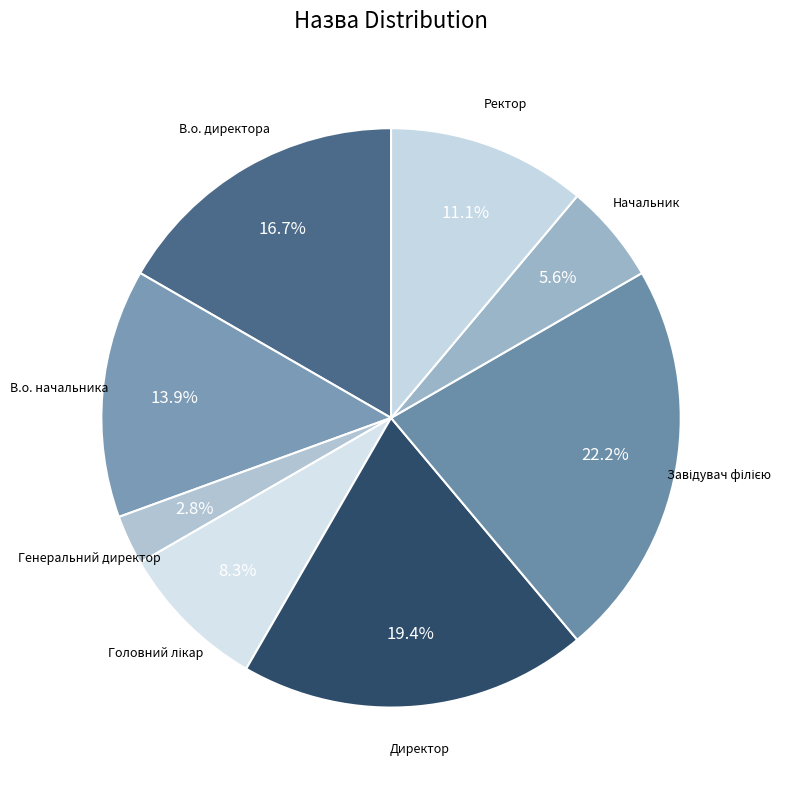

How much of the chart is everything except В.о. начальника?

86.1%